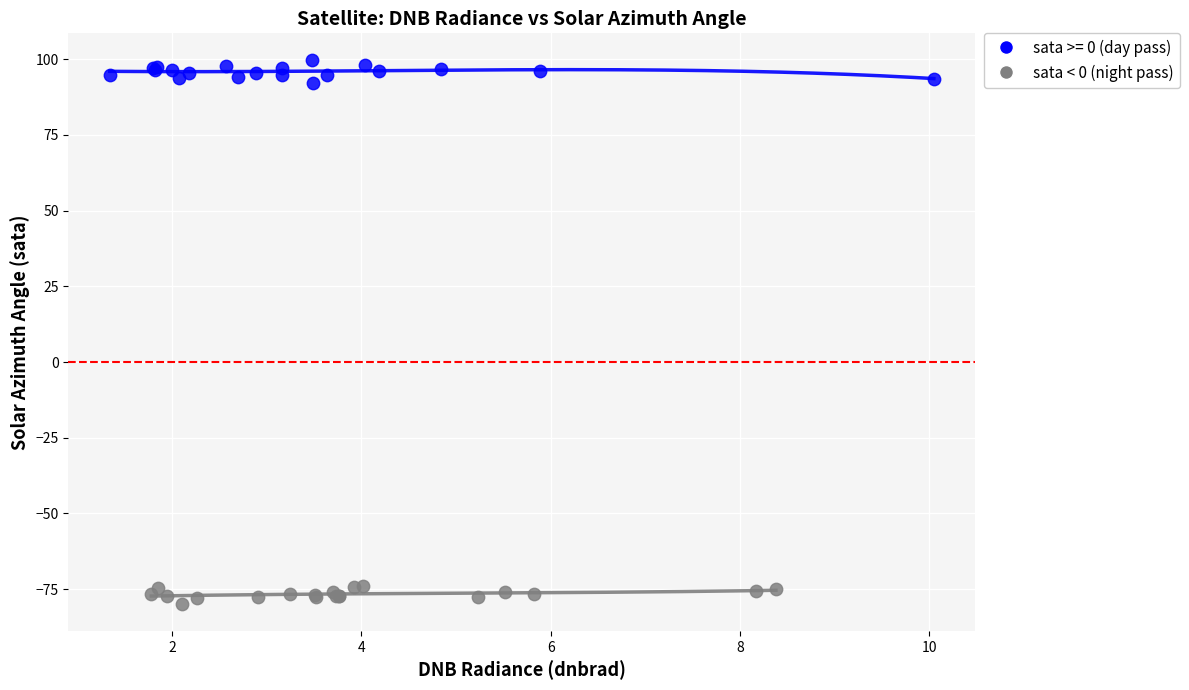

Which series contains the highest Y value?

sata >= 0 (day pass)